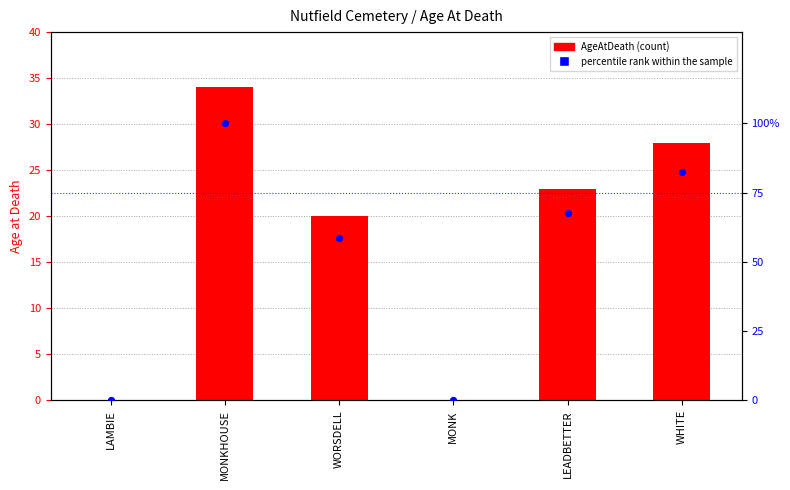

What is the total value across all series at MONKHOUSE?

134.0